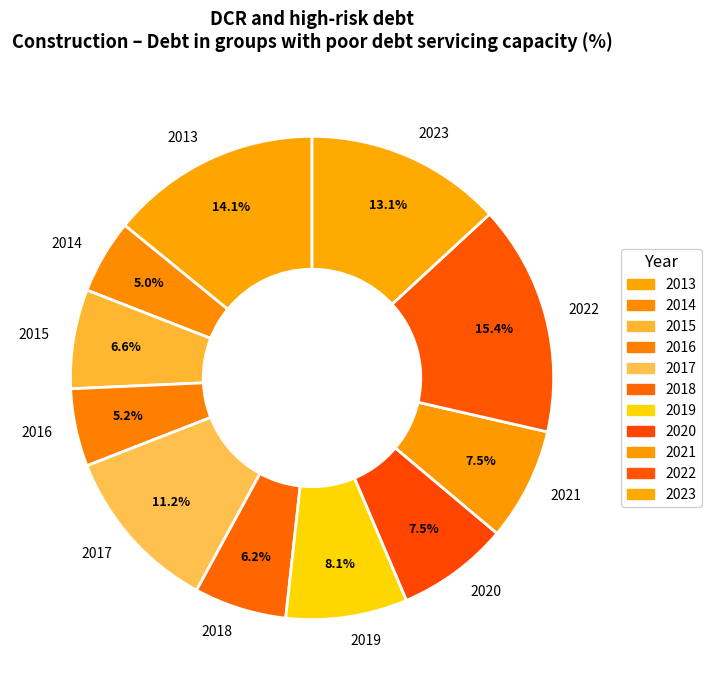

Which category has the biggest portion of the pie?

2022